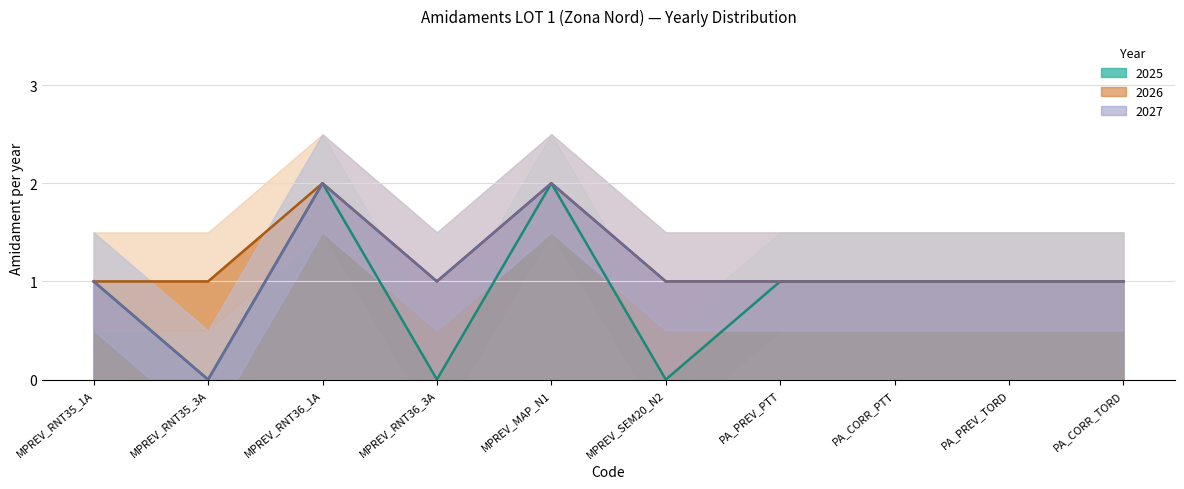

What position from the right is MPREV_RNT35_3A?

9